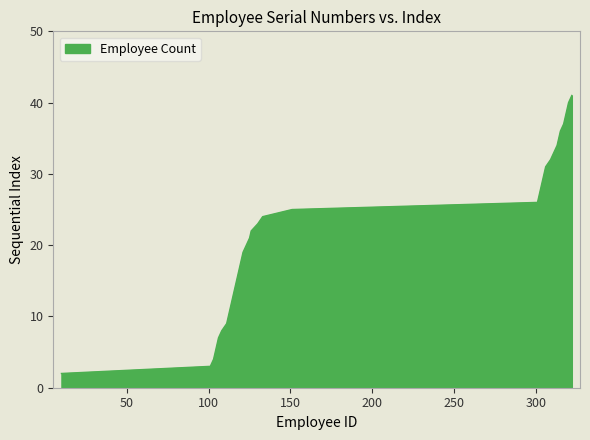

Reading left to right, transcribe all the data shown in this chart.

2	3	4	5	6	7	8	9	10	11	12	13	14	15	16	17	18	19	20	21	22	23	24	25	26	27	28	29	30	31	32	33	34	35	36	37	38	39	40	41